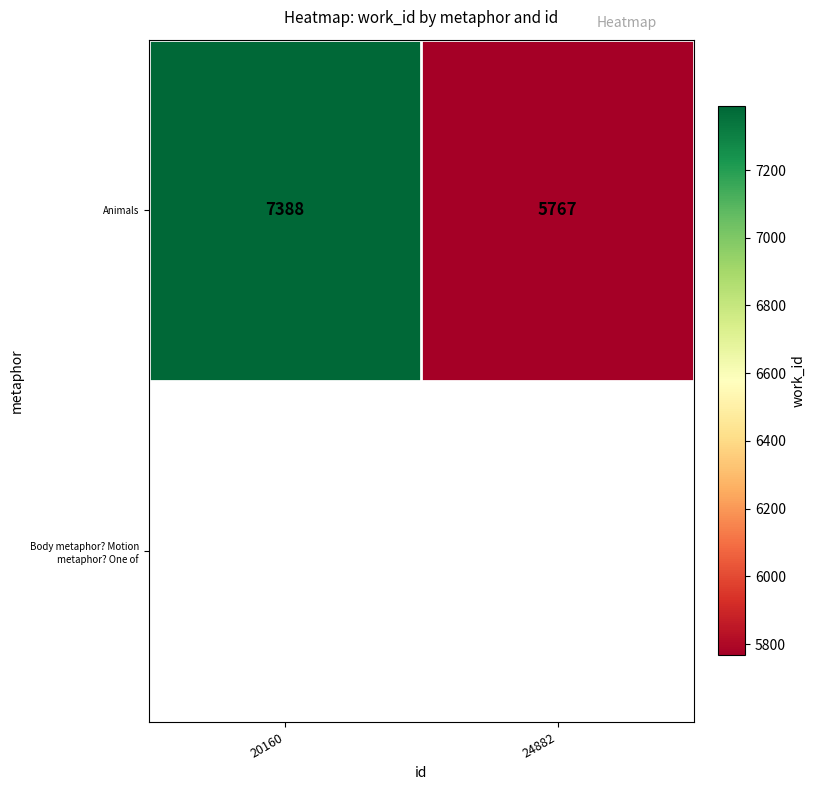

At which label is the value closest to 6577?

24882